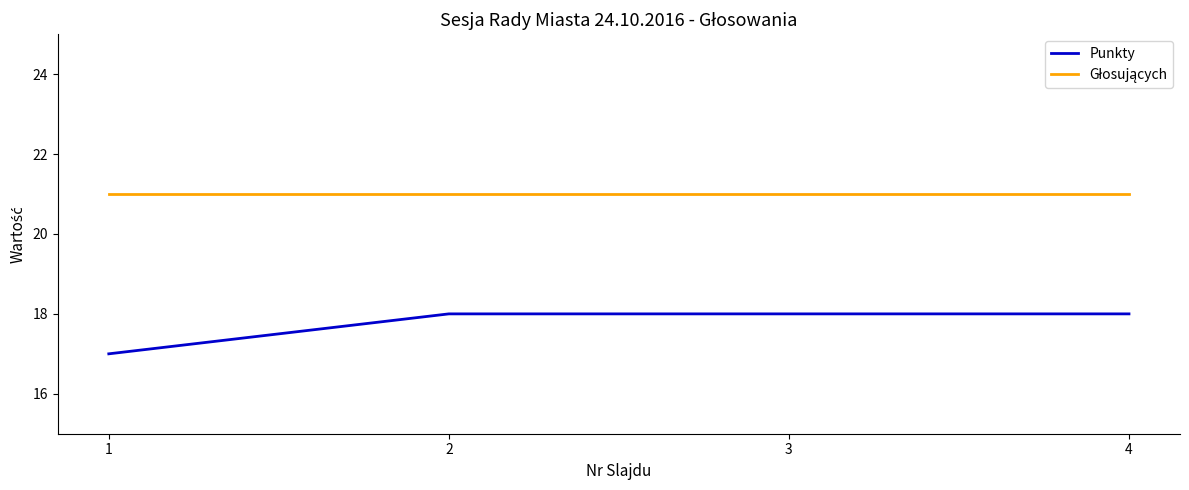

What is the spread (max minus min) of values at 2?

3